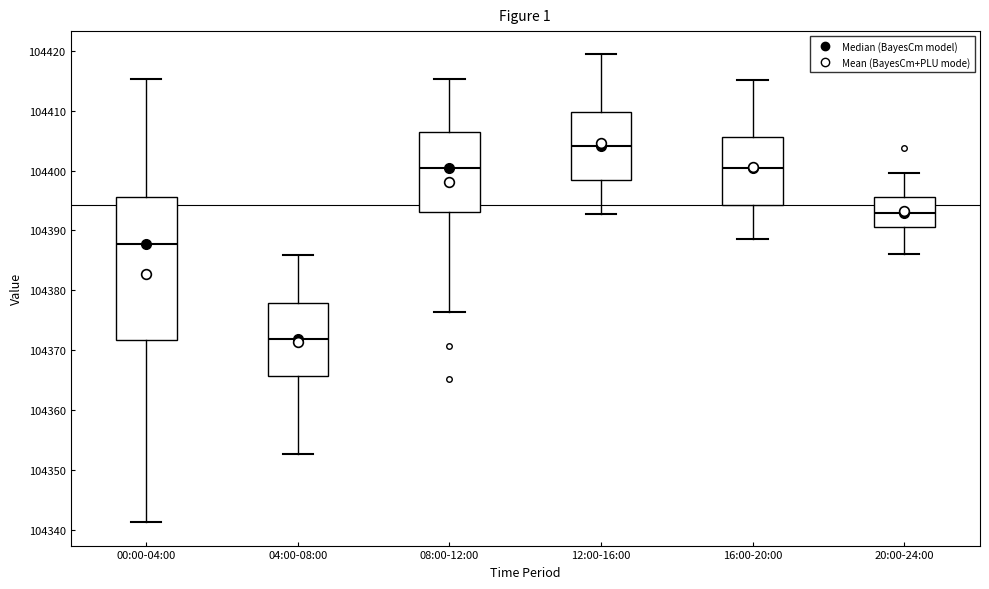

Where does the upper whisker of the box for 12:00-16:00 end on the y-axis? The values are not printed on the chart, so give them approximately, as read against the axis.

104419